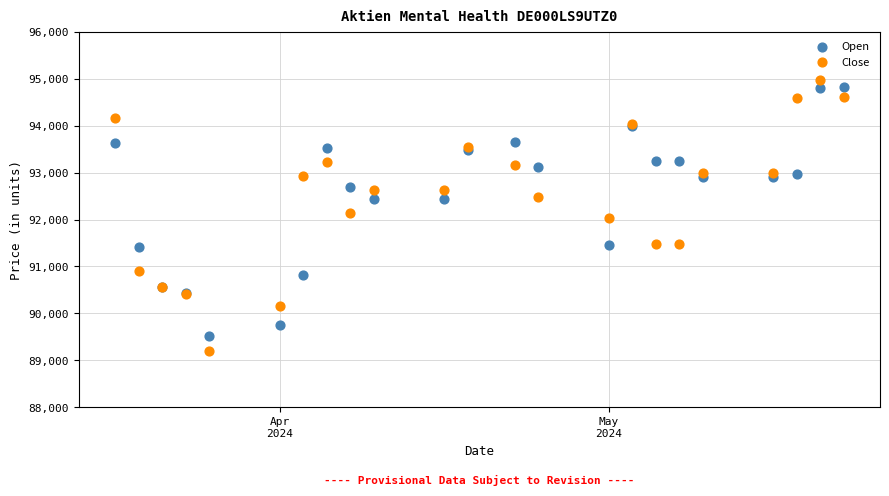

What is the X range (max minus min) for the scatter plot?

31